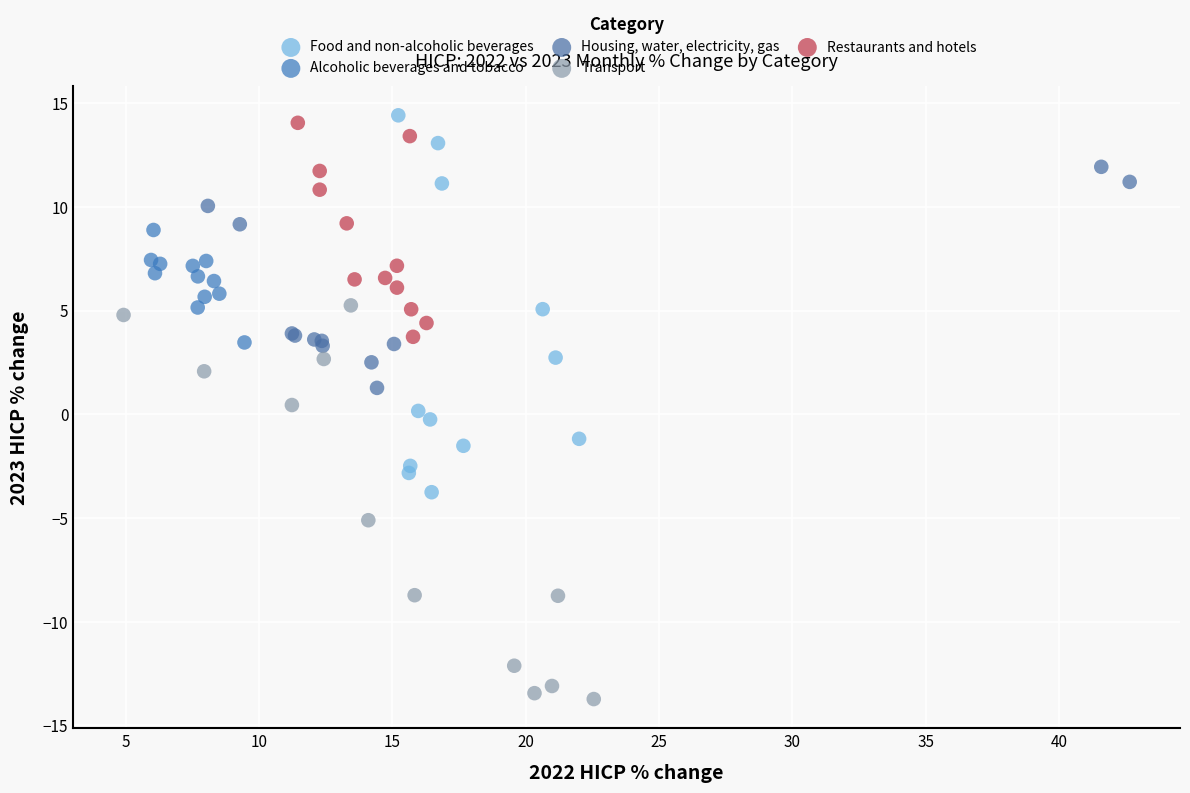

What are all the series names shown in the legend?

Food and non-alcoholic beverages, Alcoholic beverages and tobacco, Housing, water, electricity, gas, Transport, Restaurants and hotels